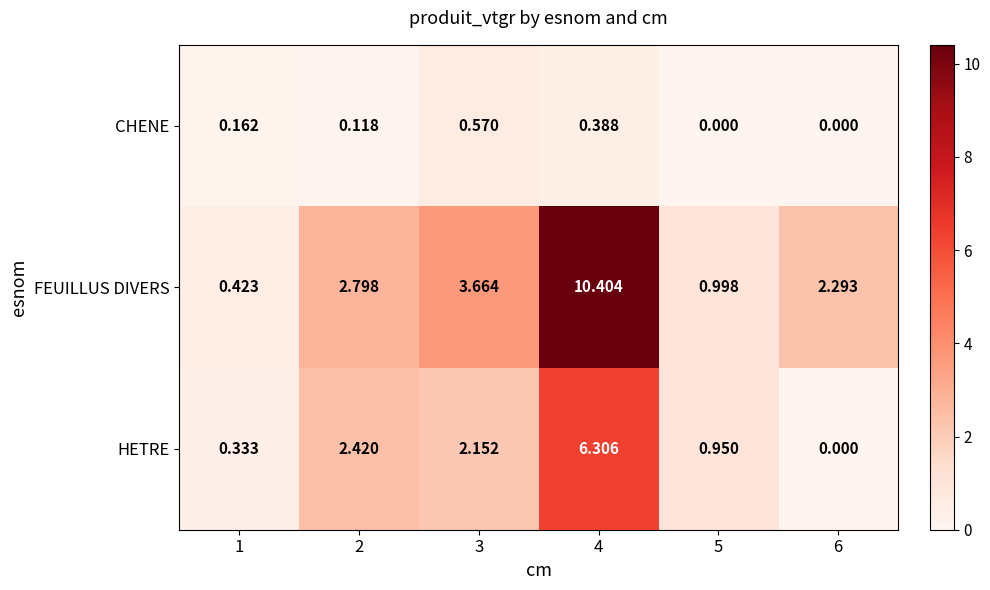

At how many categories does at least one series exceed 1?

4